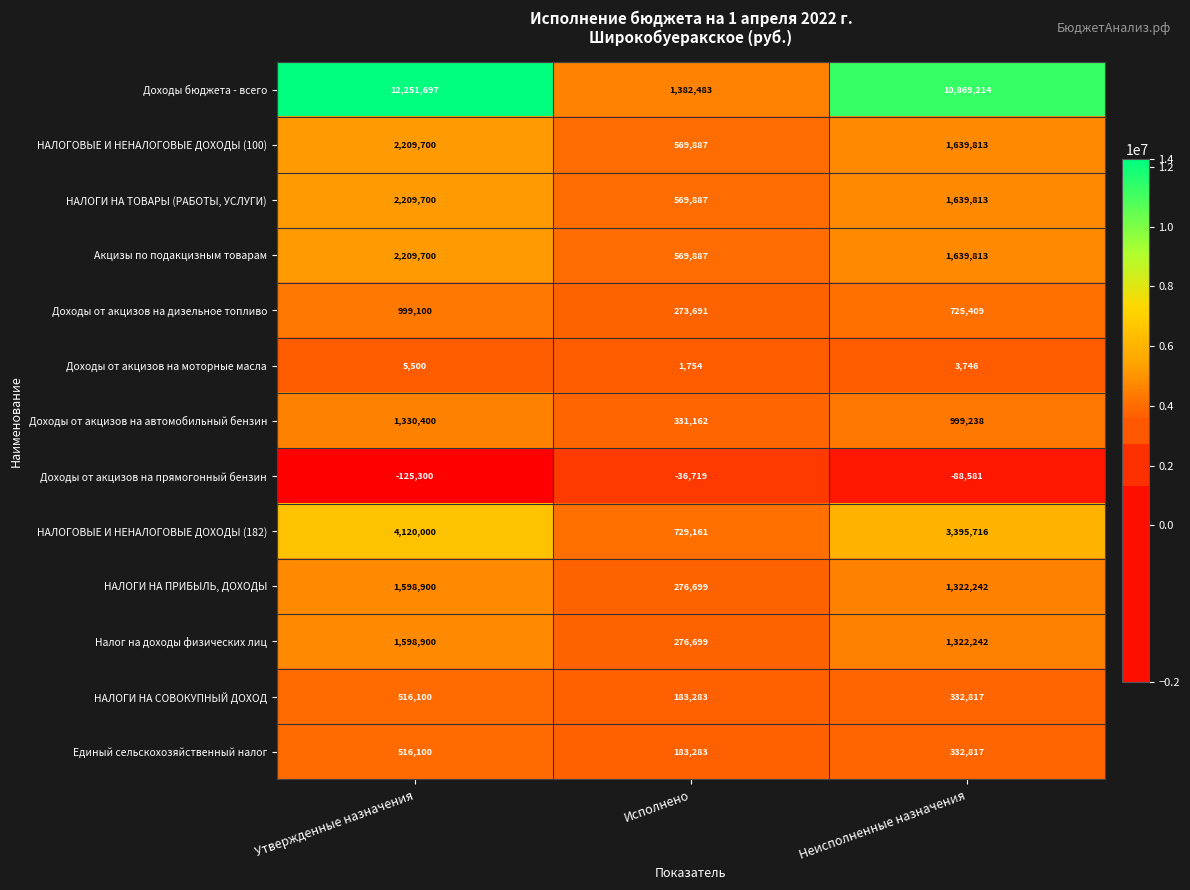

Which label corresponds to the smallest value in the chart?

Утвержденные назначения